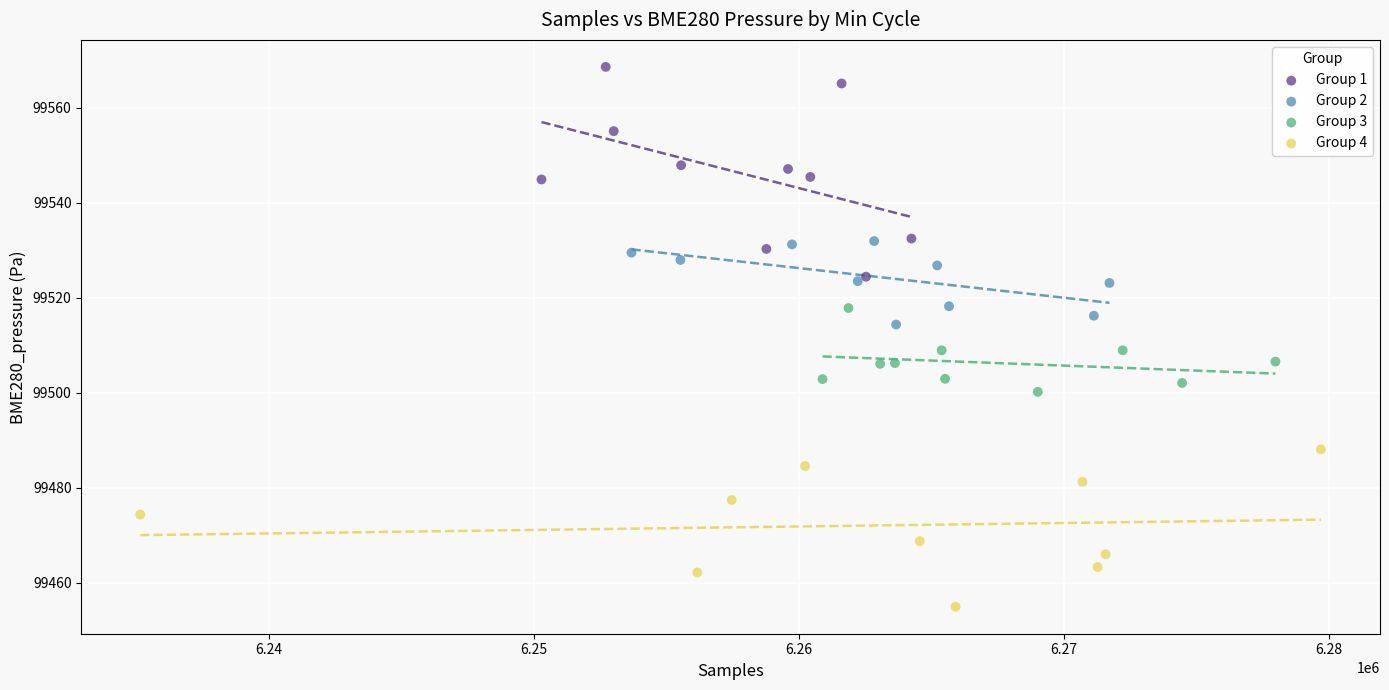

Which series has the largest Y range (max minus min)?

Group 1